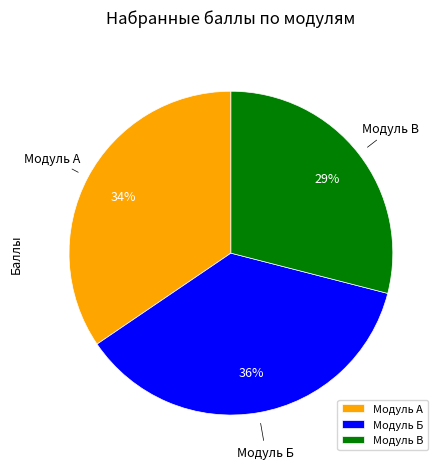

To the nearest percent, what is the combined percentage of Модуль В and Модуль А?

64%